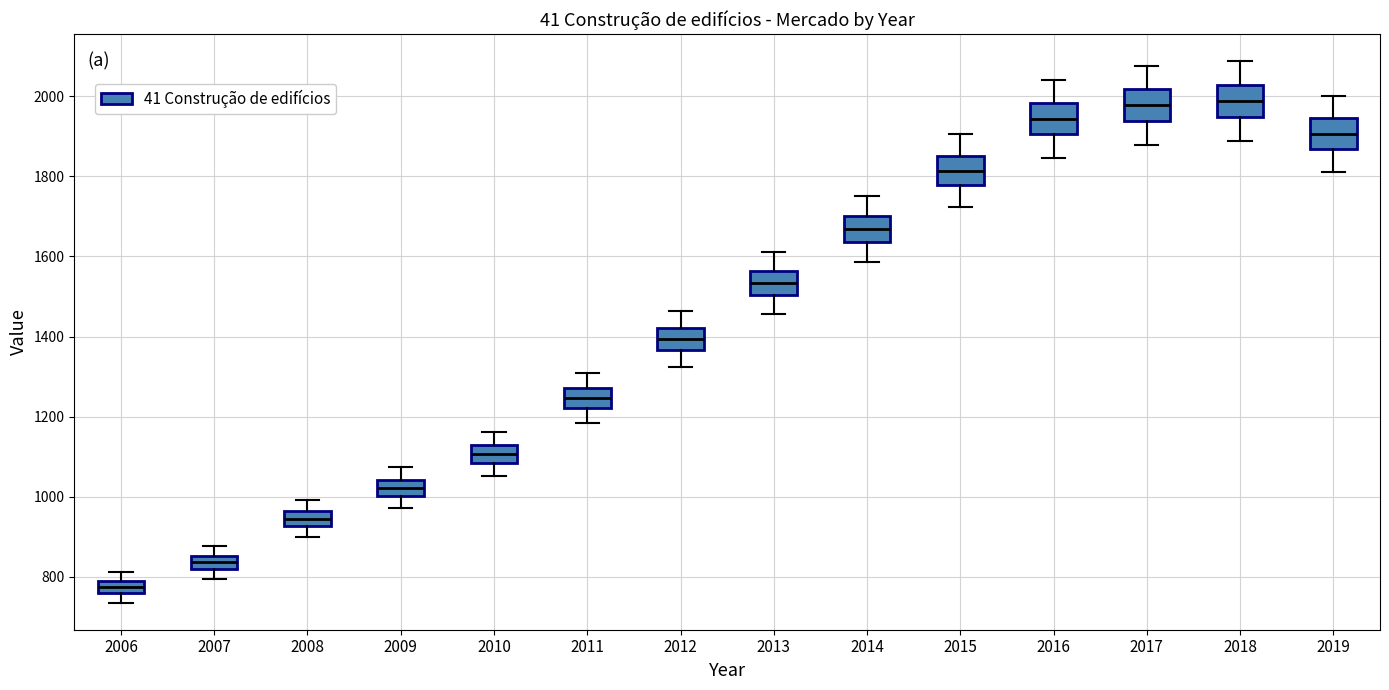

Where is the lower edge of the box at x = 2018 on the y-axis? The values are not printed on the chart, so give them approximately, as read against the axis.

1940